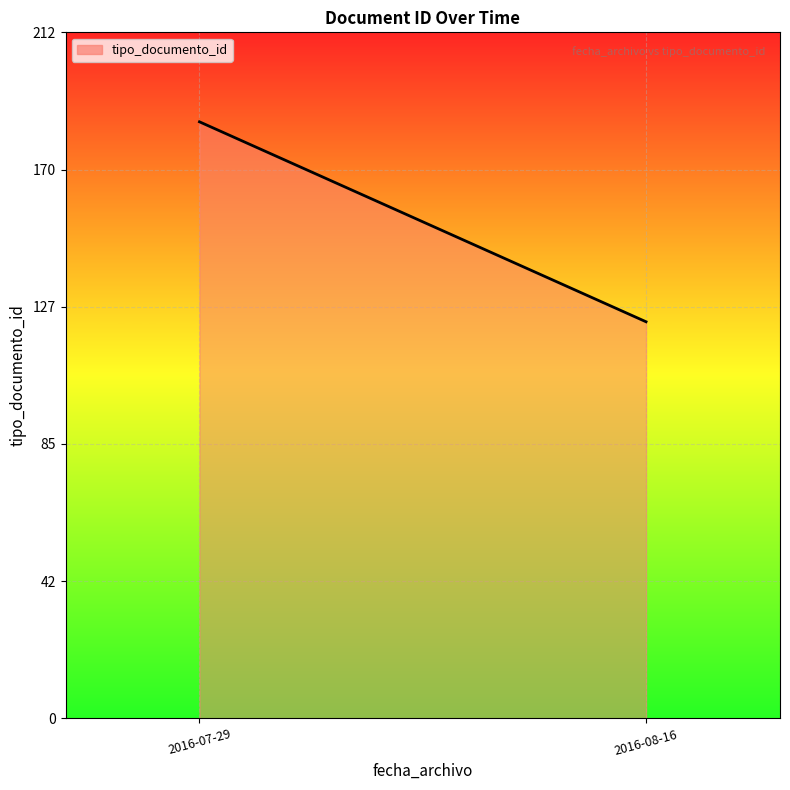

What position from the right is 2016-08-16?

1